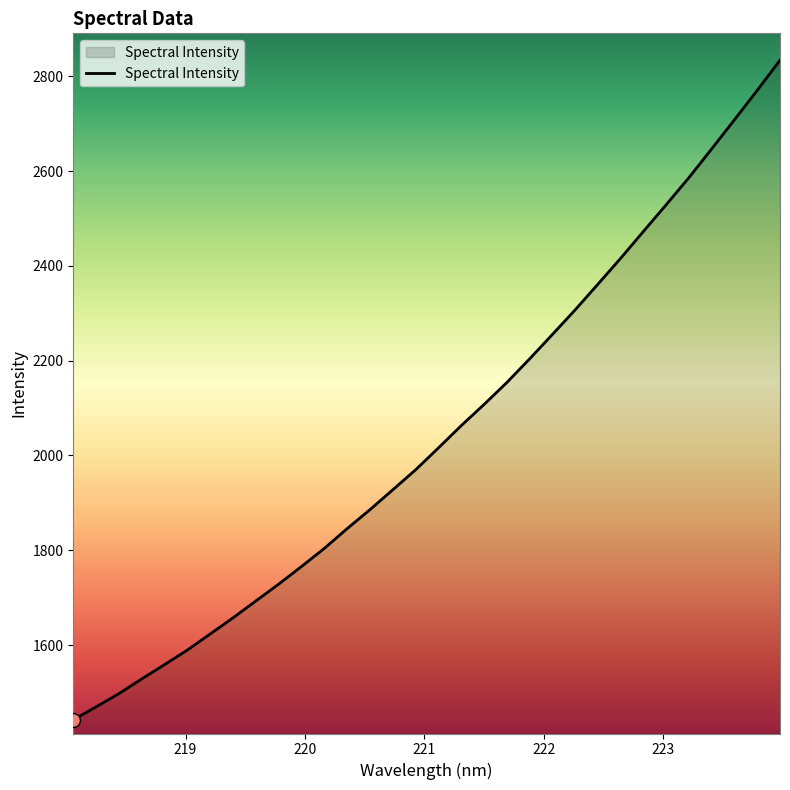

What is the maximum value shown in the chart?

2834.0